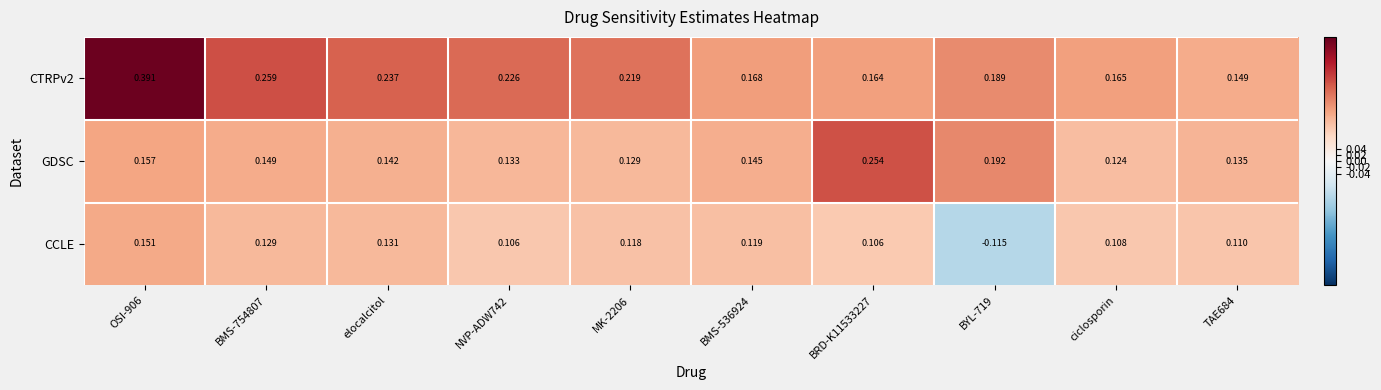

Between MK-2206 and BMS-536924, which series saw the biggest shift?

CTRPv2